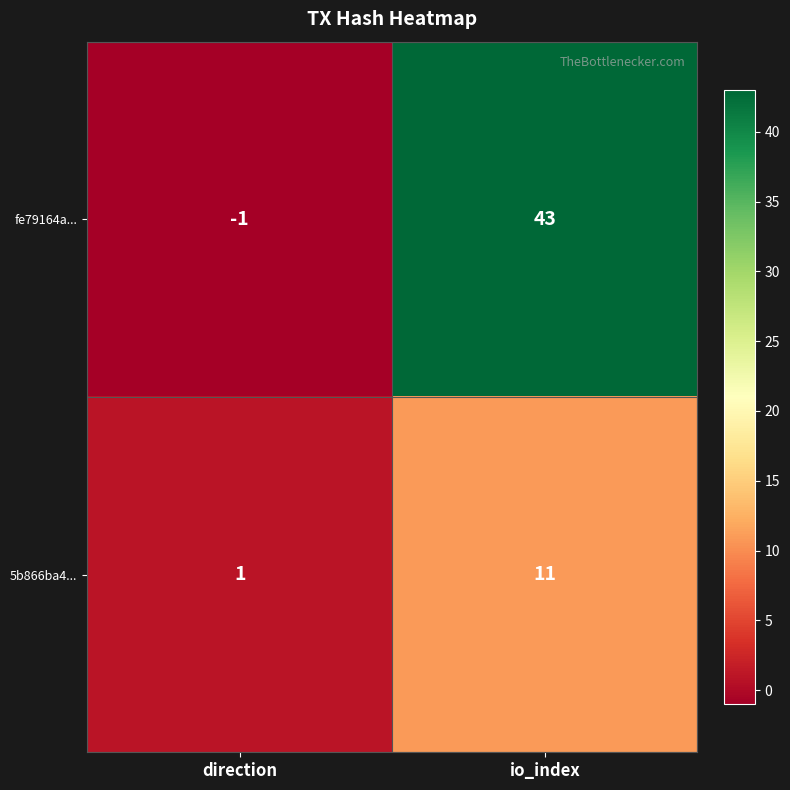

Is it true that fe79164a... equals 0 at direction?

False